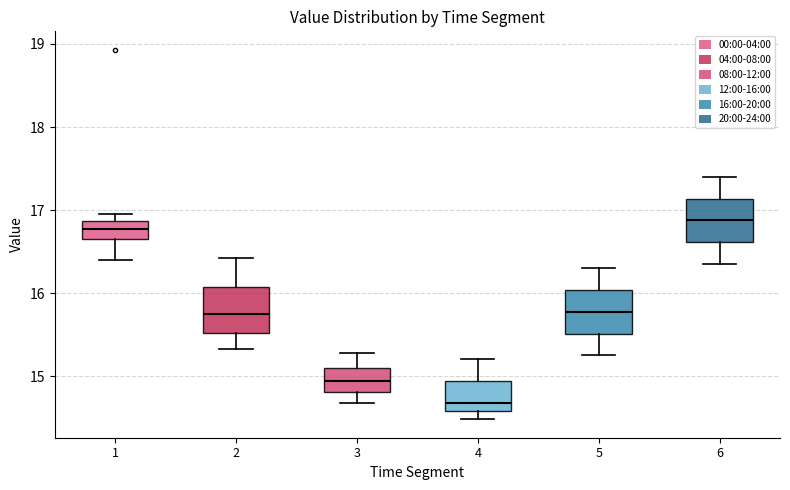

Reading left to right, read every box against the y-axis: the position of its median line, the range the box covers, and the ends of its whiskers. The values are not printed on the chart, so give them approximately, as read against the axis.

1: median 16.8, box 16.7 to 16.9, whiskers 16.4 to 17.0
2: median 15.7, box 15.5 to 16.1, whiskers 15.3 to 16.4
3: median 14.9, box 14.8 to 15.1, whiskers 14.7 to 15.3
4: median 14.7, box 14.6 to 14.9, whiskers 14.5 to 15.2
5: median 15.8, box 15.5 to 16.0, whiskers 15.3 to 16.3
6: median 16.9, box 16.6 to 17.1, whiskers 16.4 to 17.4